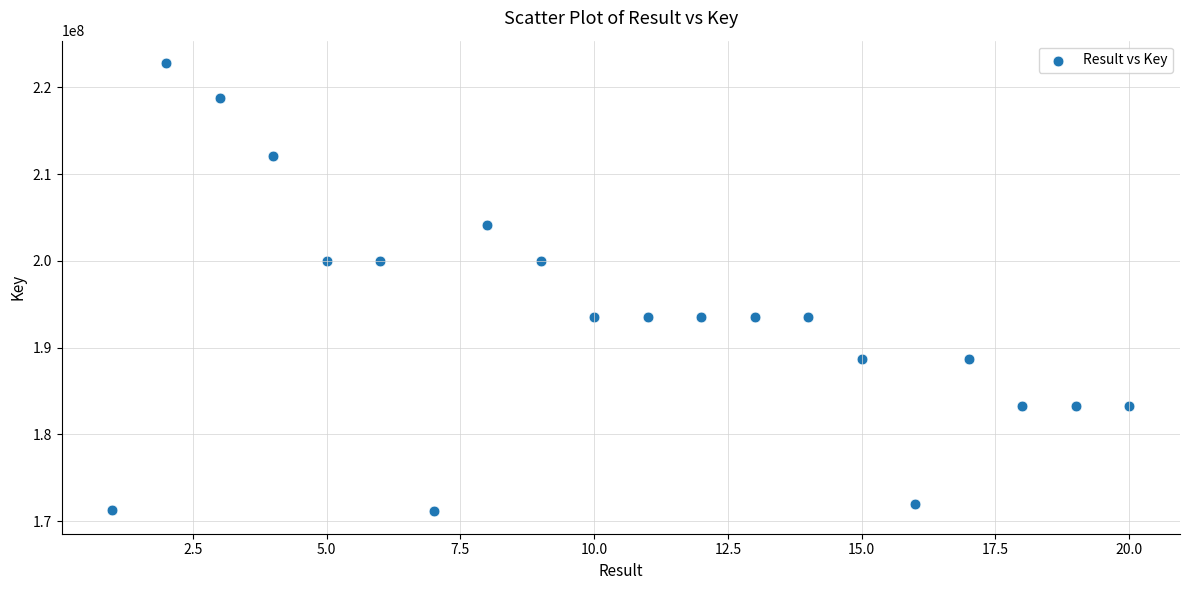

What is the range of X values (max minus min)?

19